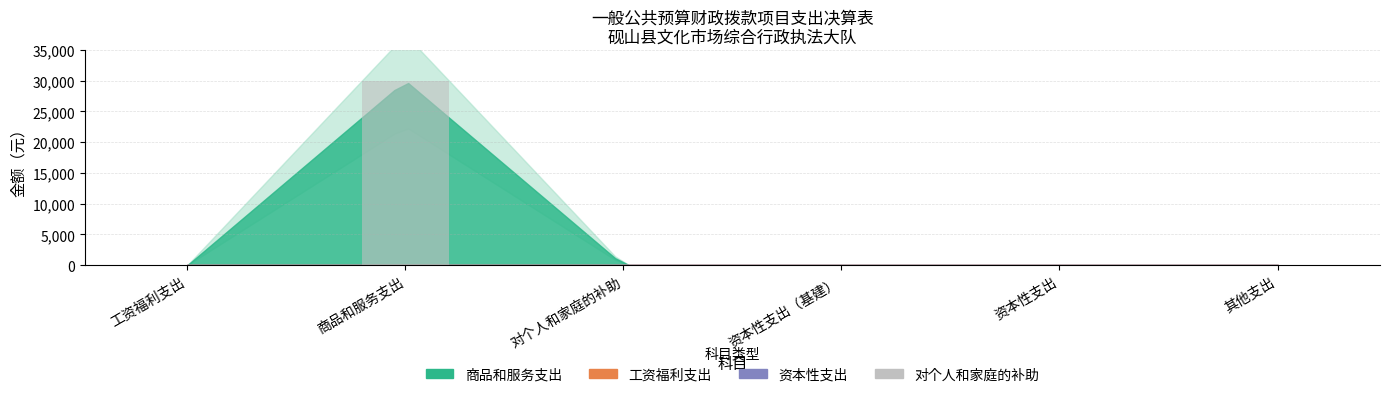

What is the change in value from 商品和服务支出 to 资本性支出（基建）?

-30000